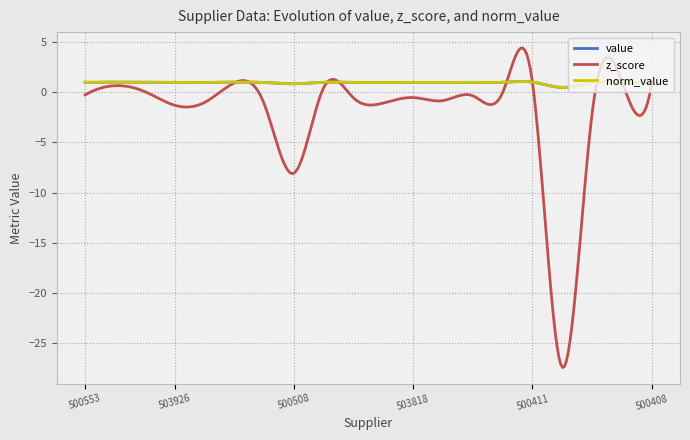

Is this an area chart (filled region under the line)?

No